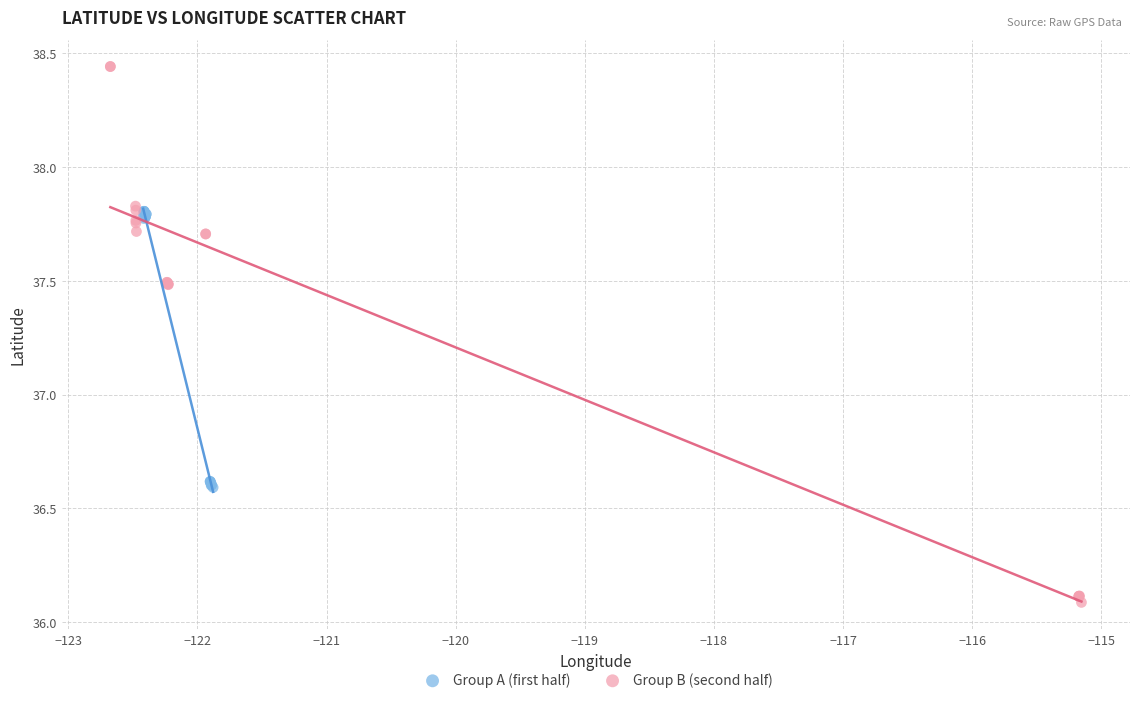

Which series contains the highest Y value?

Group B (second half)